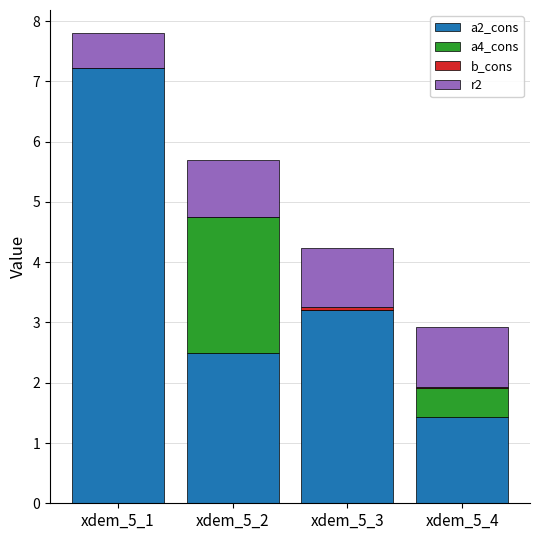

At which label does a2_cons first exceed 3?

xdem_5_1